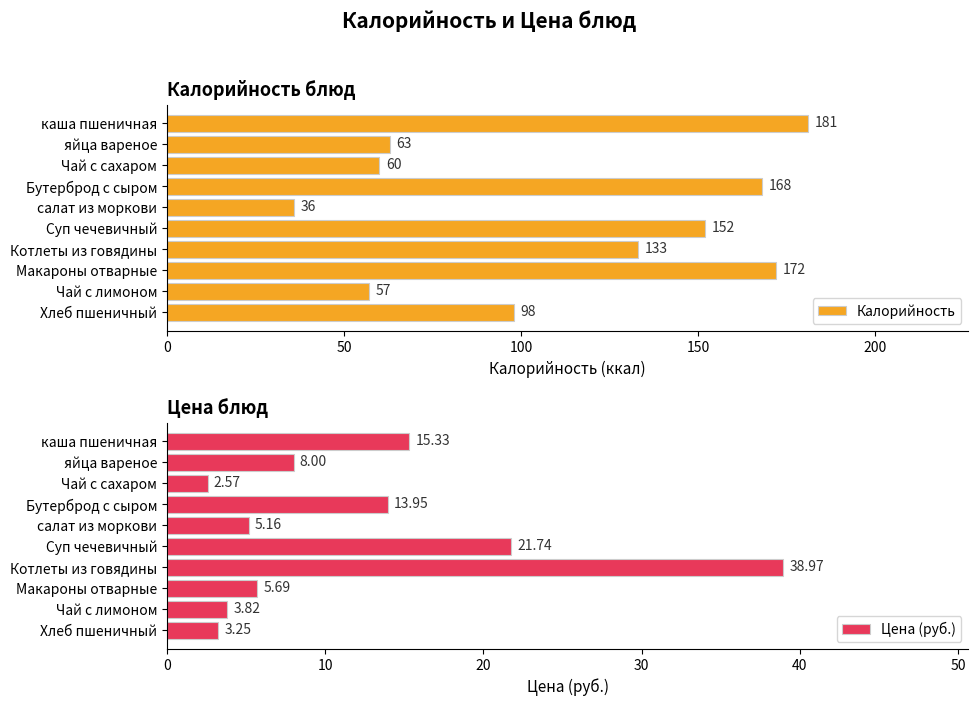

Reading left to right, list all the values displayed in this chart.

Калорийность: 181.0	63.0	60.0	168.0	36.0	152.0	133.0	172.0	57.0	98.0
Цена (руб.): 15.3	8.0	2.6	13.9	5.2	21.7	39.0	5.7	3.8	3.2